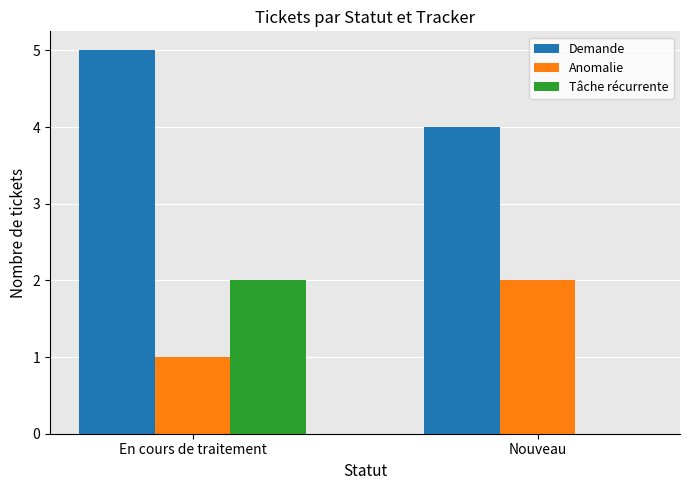

The value of Demande at En cours de traitement is 5. True or false?

True